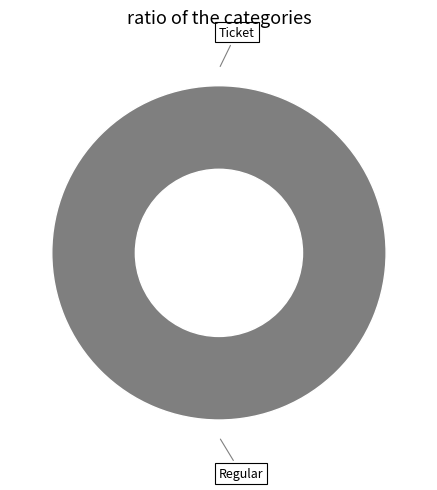

Count the number of slices in the pie.

2